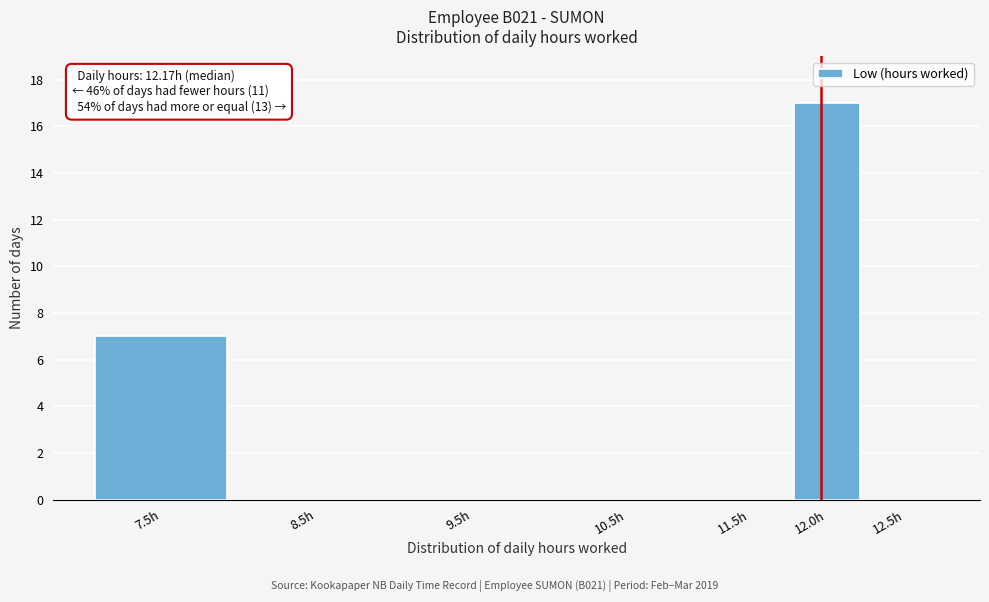

Reading left to right, list all the values displayed in this chart.

7.5h=7	8.5h=0	9.5h=0	10.5h=0	11.5h=0	12.0h=17	12.5h=0